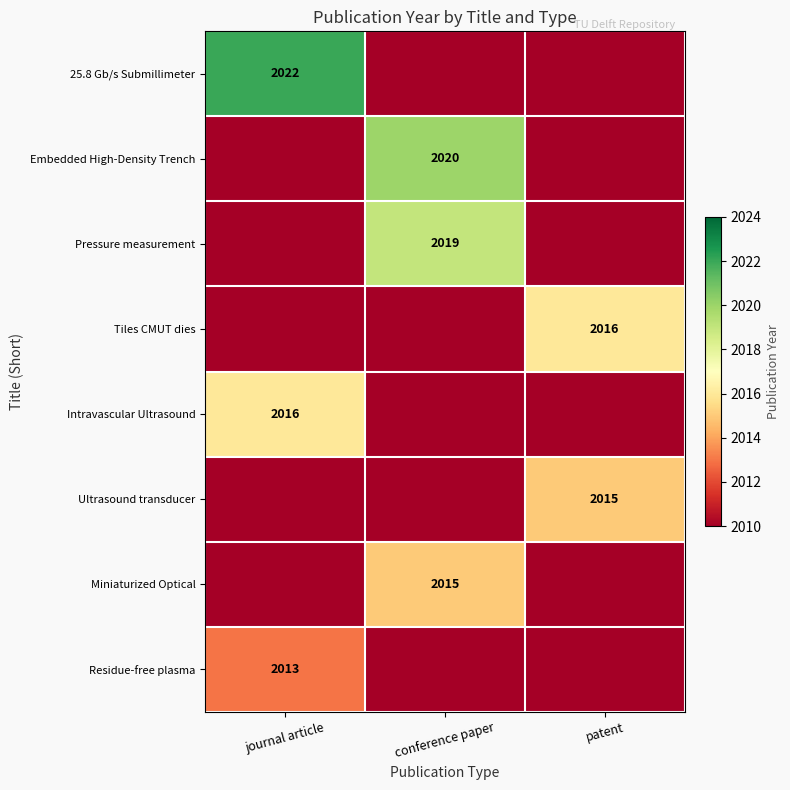

Count the number of data series in this chart.

8